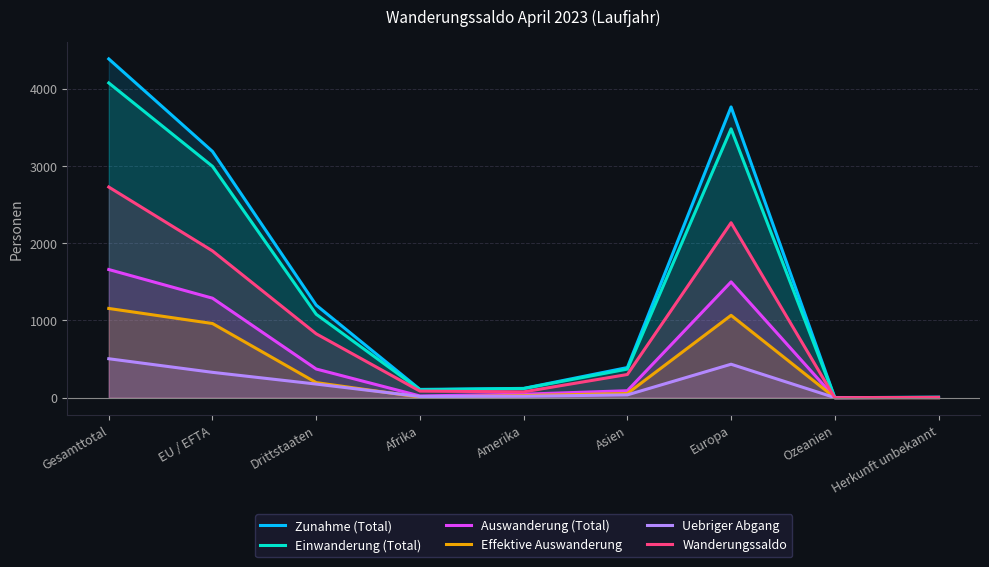

Is it true that Auswanderung (Total) equals 371 at Drittstaaten?

True